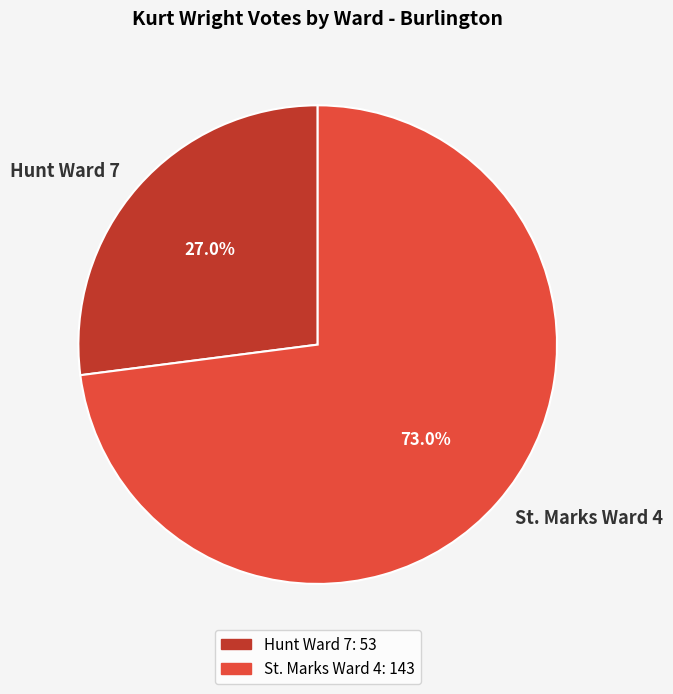

How many slices are in this pie chart?

2